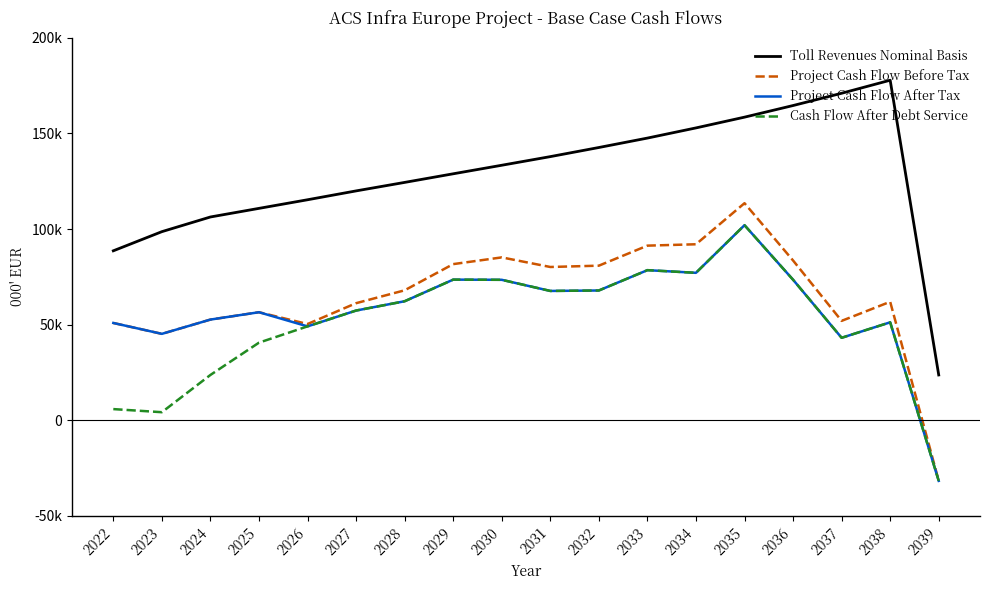

What are all the series names shown in the legend?

Toll Revenues Nominal Basis, Project Cash Flow Before Tax, Project Cash Flow After Tax, Cash Flow After Debt Service